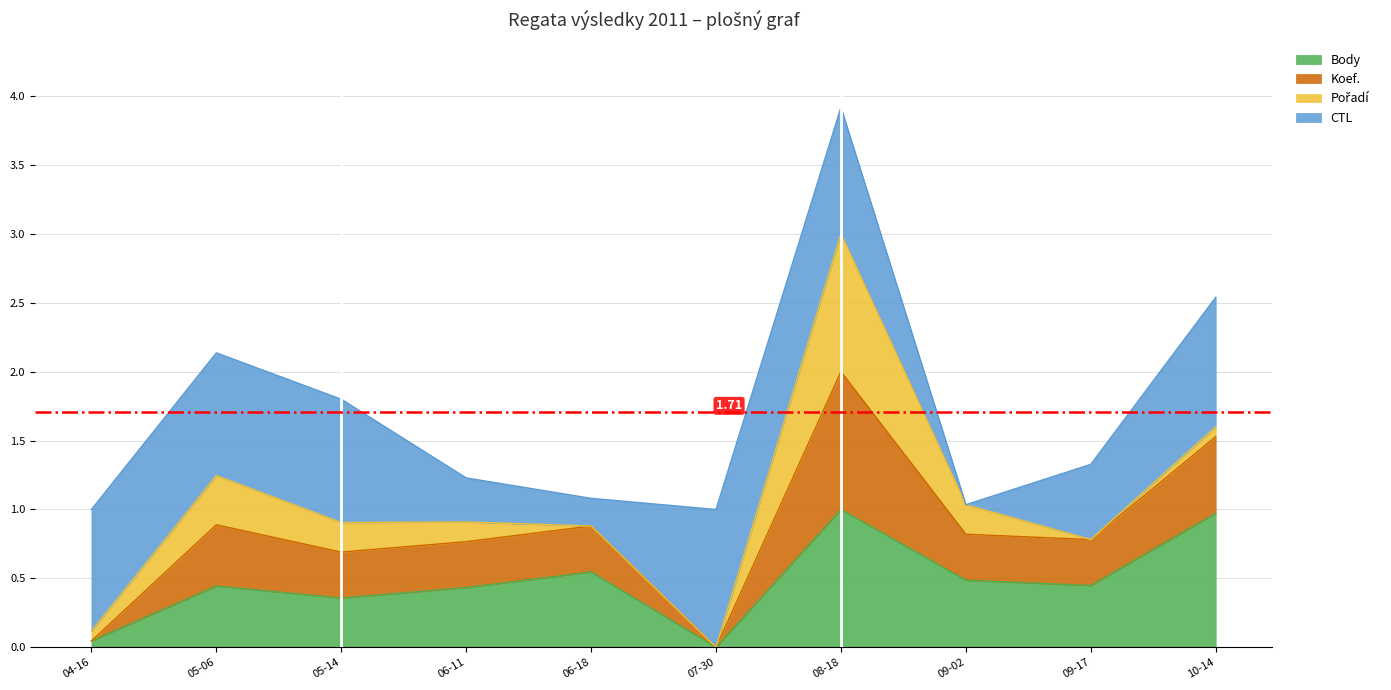

Which series has the largest range (max minus min)?

Koef.